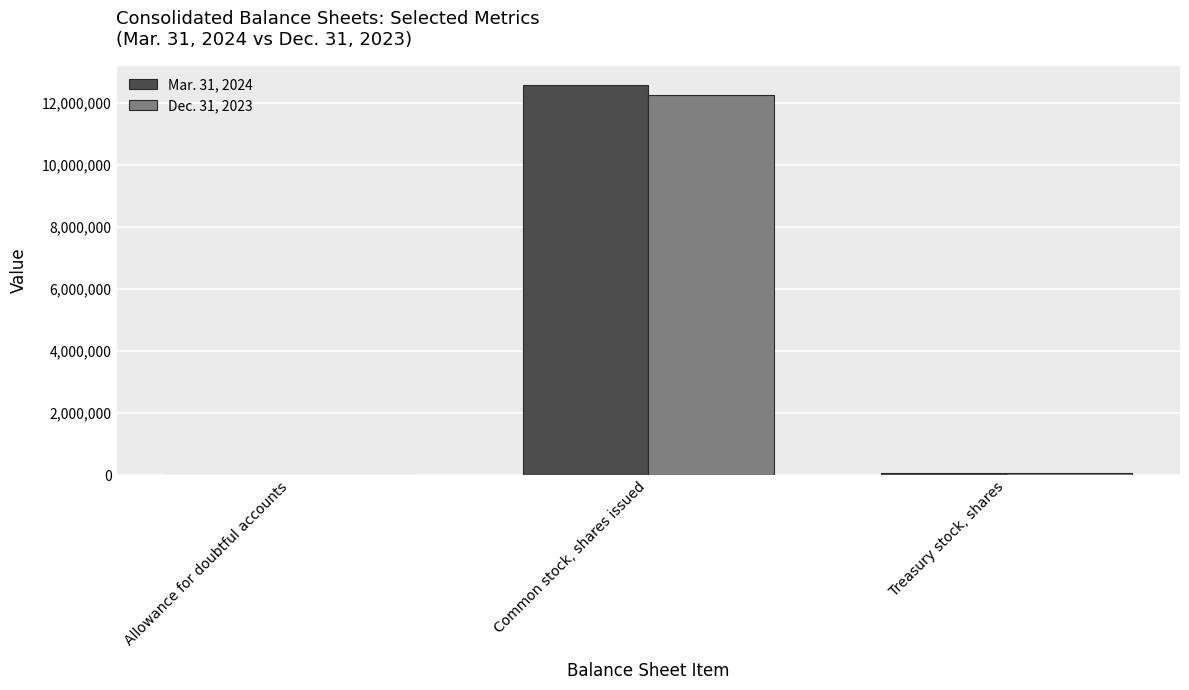

What is the sum of all Dec. 31, 2023 values?

12318157